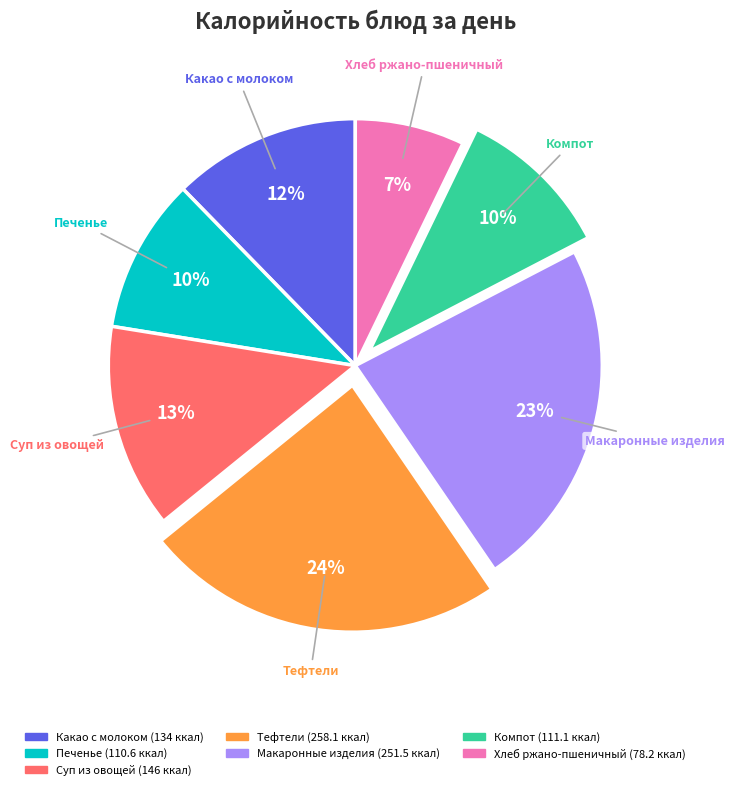

Approximately how many times larger is the value at Макаронные изделия compared to Печенье?

2.3